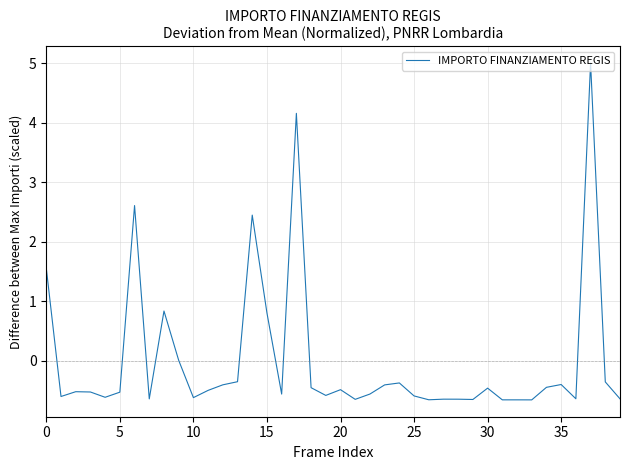

What is the maximum value shown in the chart?

5.0